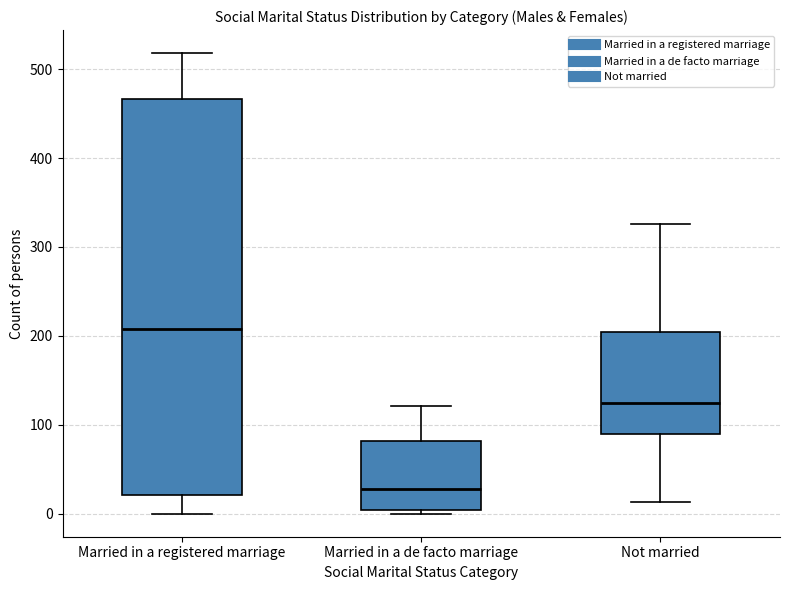

Comparing the boxes themselves (not the whiskers), which one is the tallest?

Married in a registered marriage